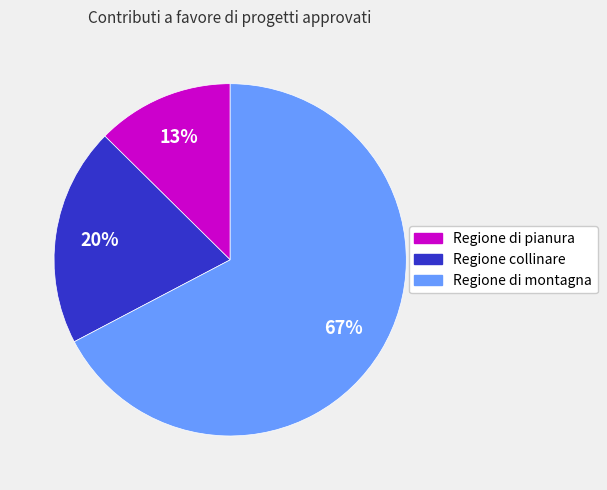

How many slices are in this pie chart?

3